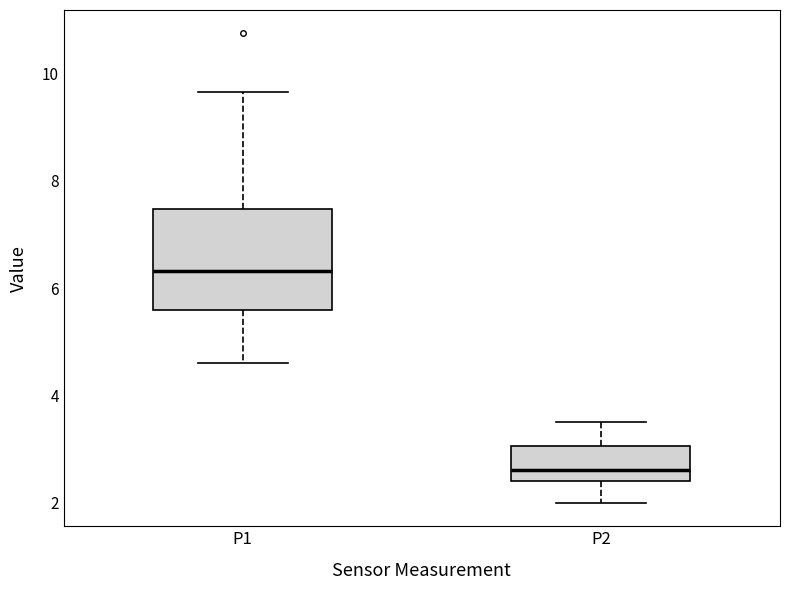

Reading left to right, transcribe this box plot: for each box, give where its median line is, the range the box spans, and where its two whiskers end, as read against the y-axis. The values are not printed on the chart, so give them approximately, as read against the axis.

P1: median 6.4, box 5.6 to 7.4, whiskers 4.6 to 9.6
P2: median 2.6, box 2.4 to 3.0, whiskers 2.0 to 3.6